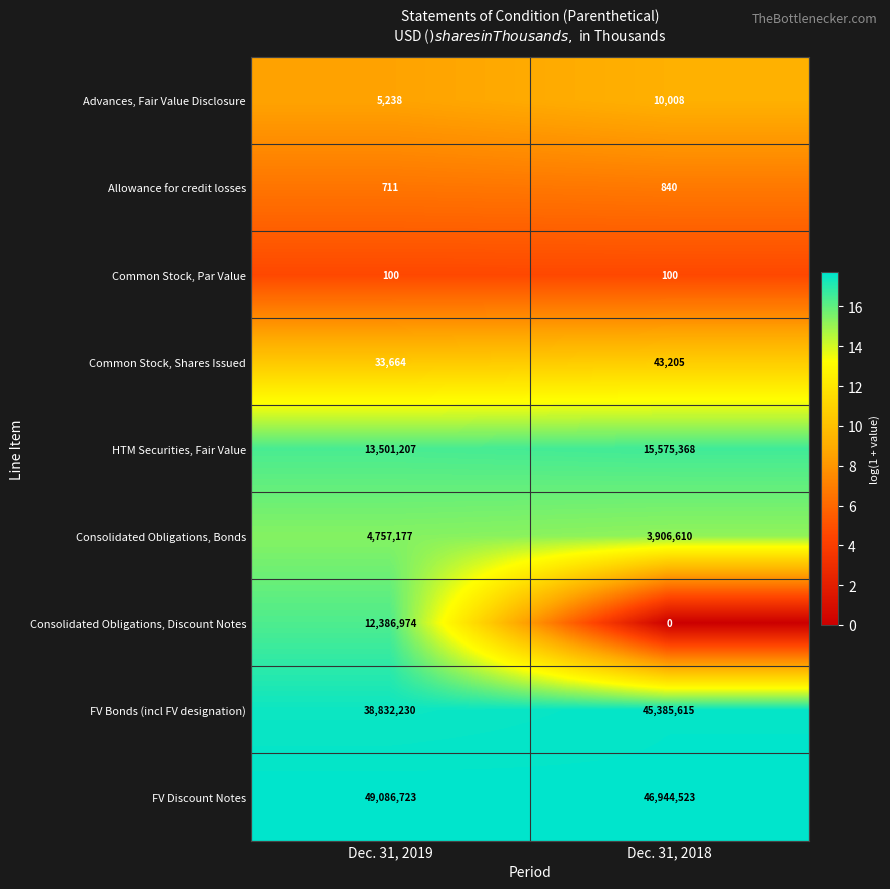

Reading right to left, transcribe all the data shown in this chart.

Advances, Fair Value Disclosure: Dec. 31, 2018=10008	Dec. 31, 2019=5238
Allowance for credit losses: Dec. 31, 2018=840	Dec. 31, 2019=711
Common Stock, Par Value: Dec. 31, 2018=100	Dec. 31, 2019=100
Common Stock, Shares Issued: Dec. 31, 2018=43205	Dec. 31, 2019=33664
HTM Securities, Fair Value: Dec. 31, 2018=15575368	Dec. 31, 2019=13501207
Consolidated Obligations, Bonds: Dec. 31, 2018=3906610	Dec. 31, 2019=4757177
Consolidated Obligations, Discount Notes: Dec. 31, 2018=0	Dec. 31, 2019=12386974
FV Bonds (incl FV designation): Dec. 31, 2018=45385615	Dec. 31, 2019=38832230
FV Discount Notes: Dec. 31, 2018=46944523	Dec. 31, 2019=49086723